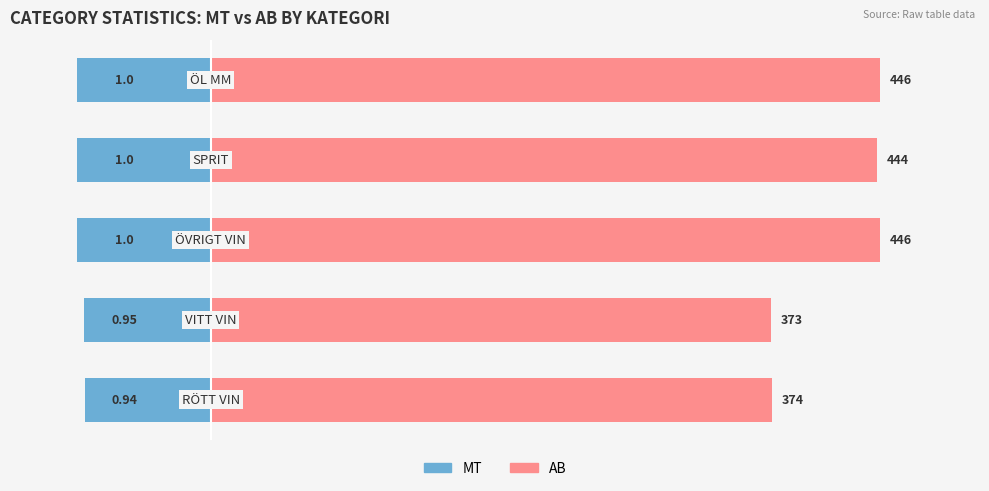

True or false: MT has a value of -11.0 at 0.

False